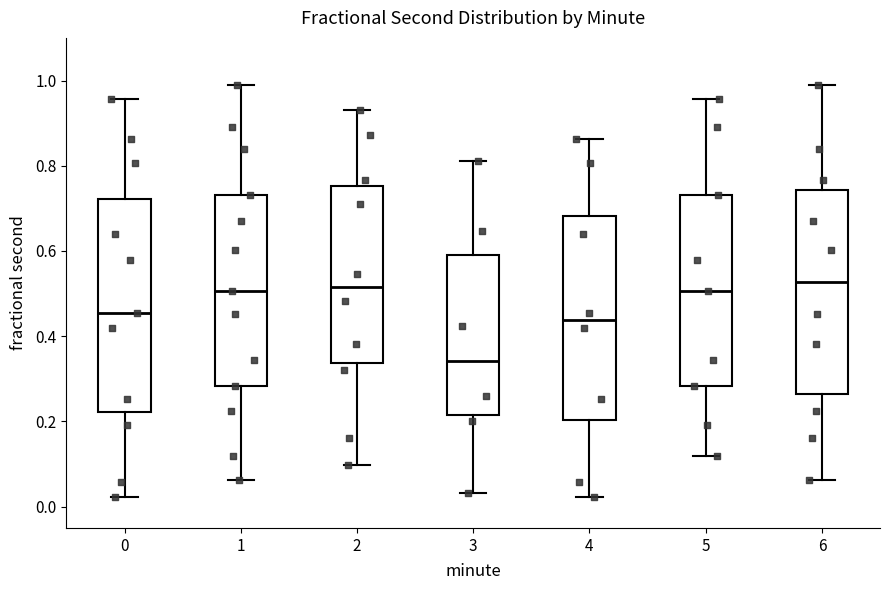

Which box has the lowest median line?

3